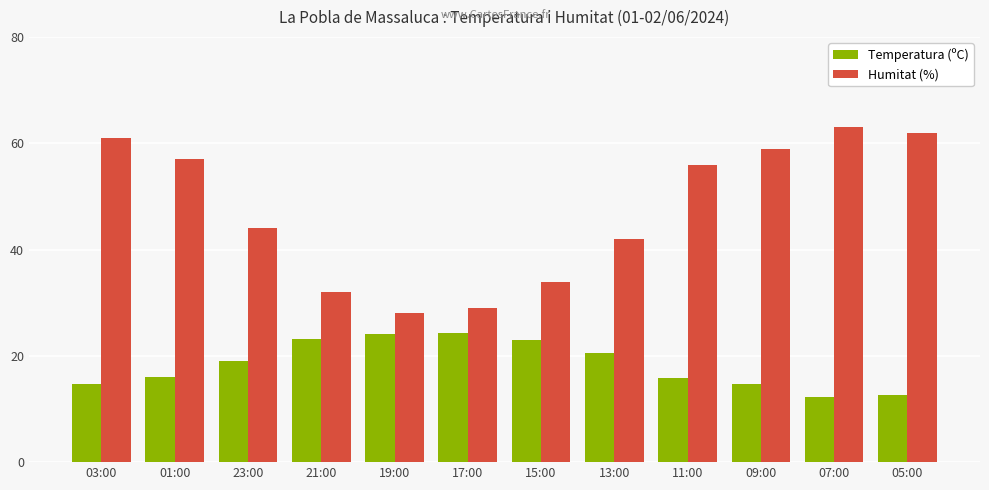

How many bars are there in each group?

2